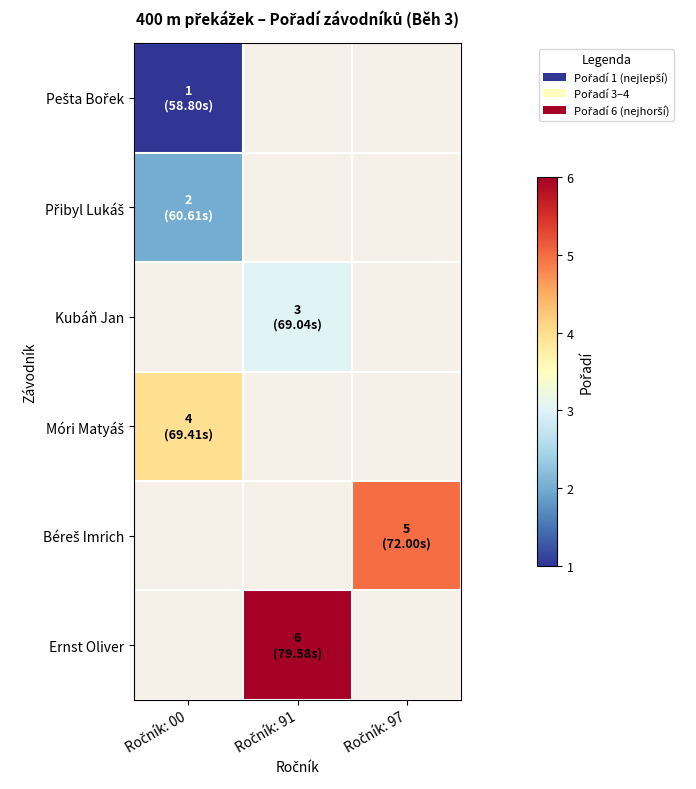

What is the smallest value displayed?

1.0